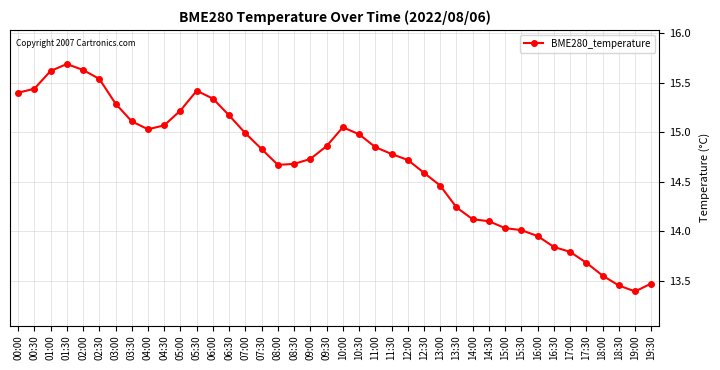

True or false: the data has more than 1 interior local peaks.

True